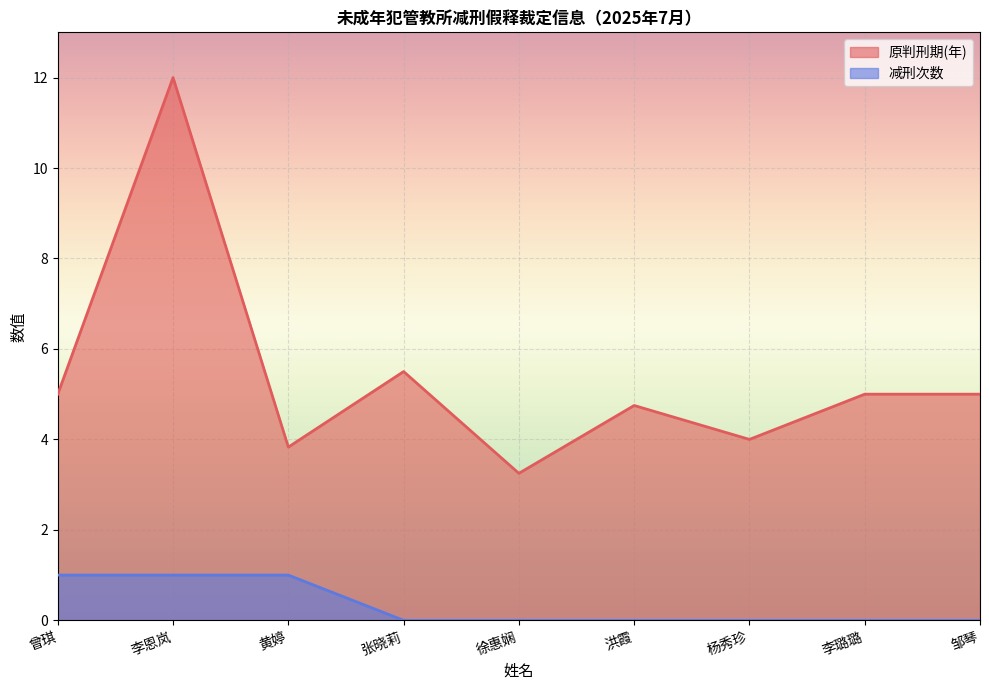

Rank the series by their maximum value, from lowest to highest.

减刑次数, 原判刑期(年)